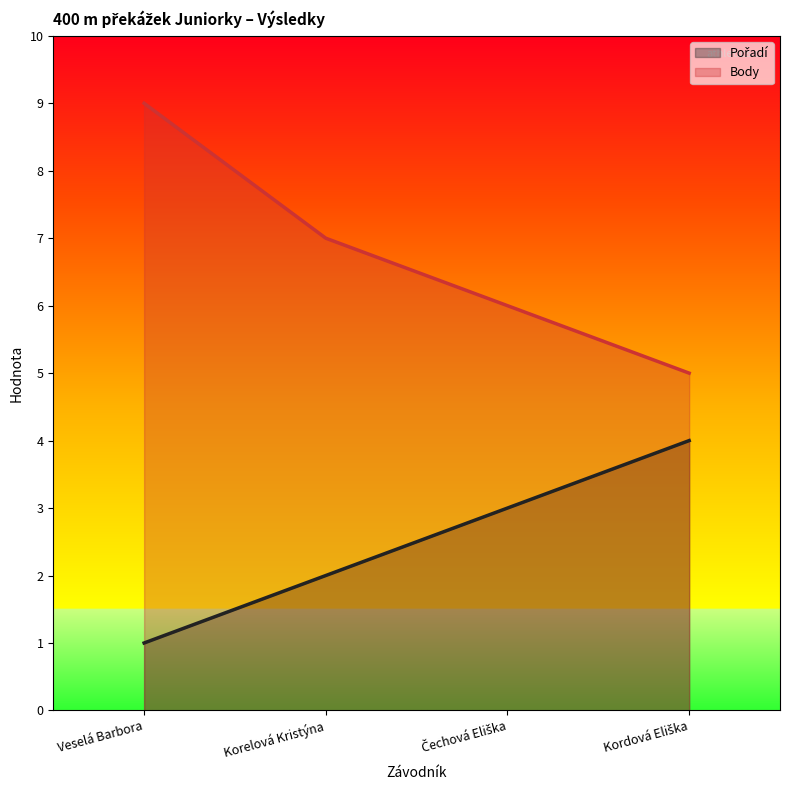

True or false: Body has a value of 5 at Kordová Eliška.

True